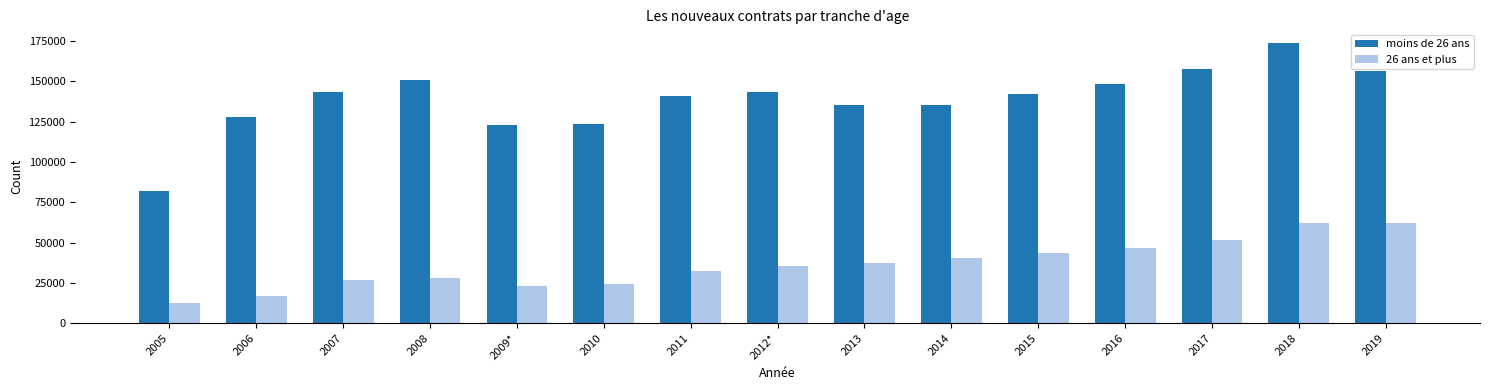

At which category is the sum across all series the highest?

2018